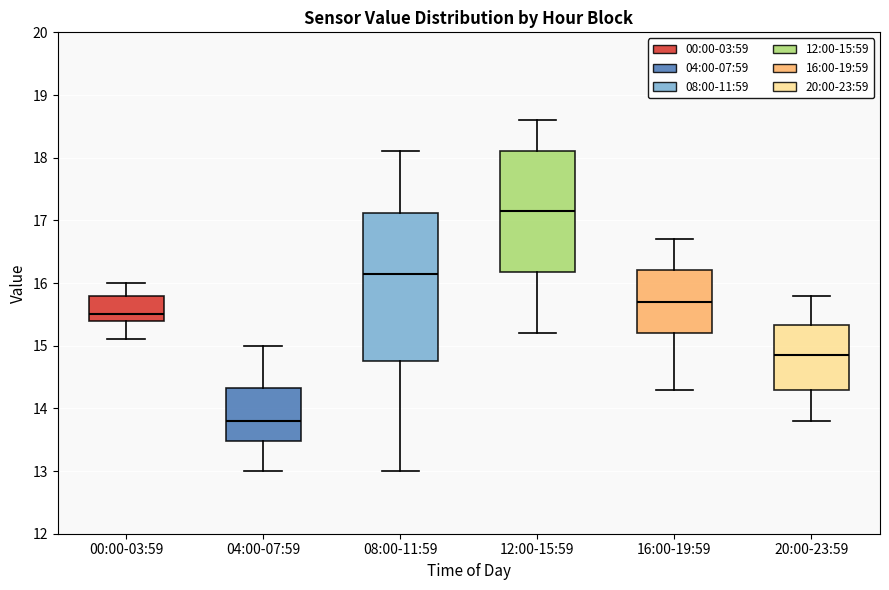

Reading left to right, read every box against the y-axis: the position of its median line, the range the box covers, and the ends of its whiskers. The values are not printed on the chart, so give them approximately, as read against the axis.

00:00-03:59: median 15.5, box 15.4 to 15.8, whiskers 15.1 to 16.0
04:00-07:59: median 13.8, box 13.5 to 14.3, whiskers 13.0 to 15.0
08:00-11:59: median 16.2, box 14.8 to 17.1, whiskers 13.0 to 18.1
12:00-15:59: median 17.2, box 16.2 to 18.1, whiskers 15.2 to 18.6
16:00-19:59: median 15.7, box 15.2 to 16.2, whiskers 14.3 to 16.7
20:00-23:59: median 14.9, box 14.3 to 15.3, whiskers 13.8 to 15.8